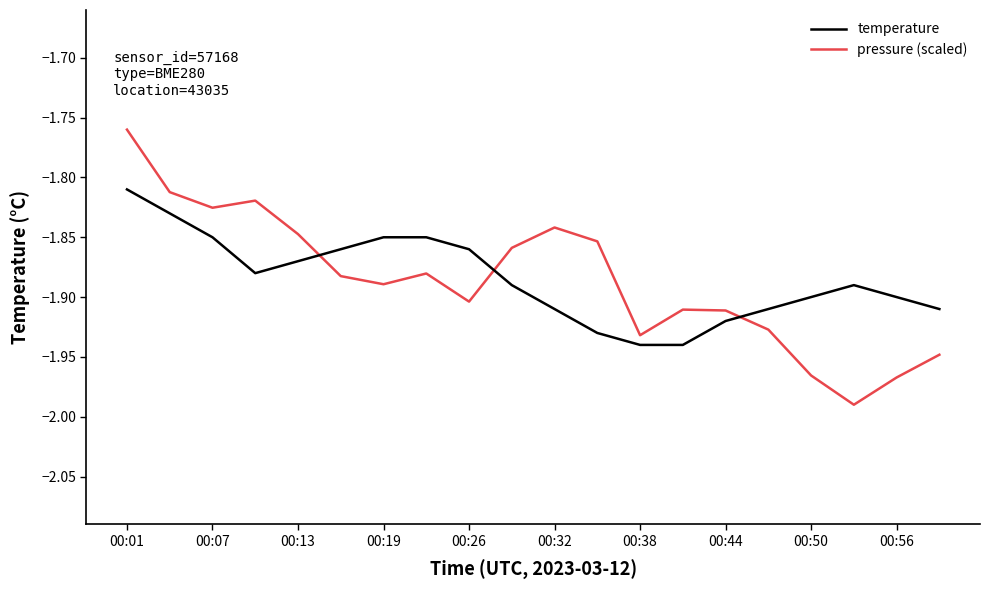

Which series has the largest range (max minus min)?

pressure (scaled)